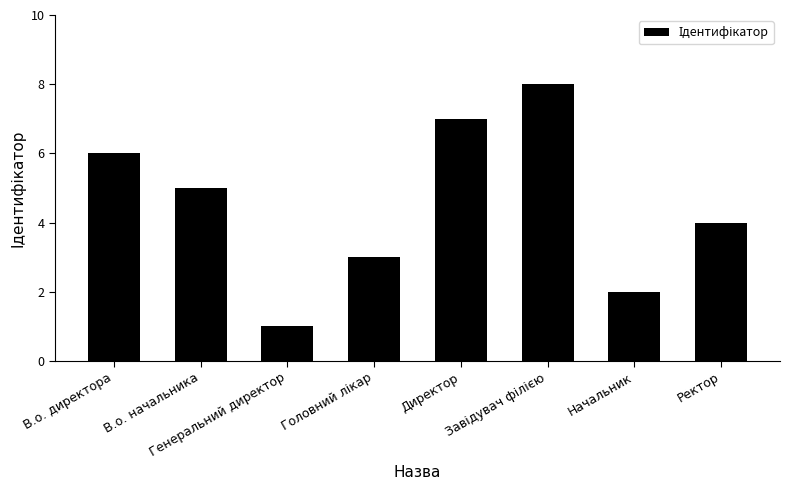

What is the change in value from Начальник to Ректор?

+2